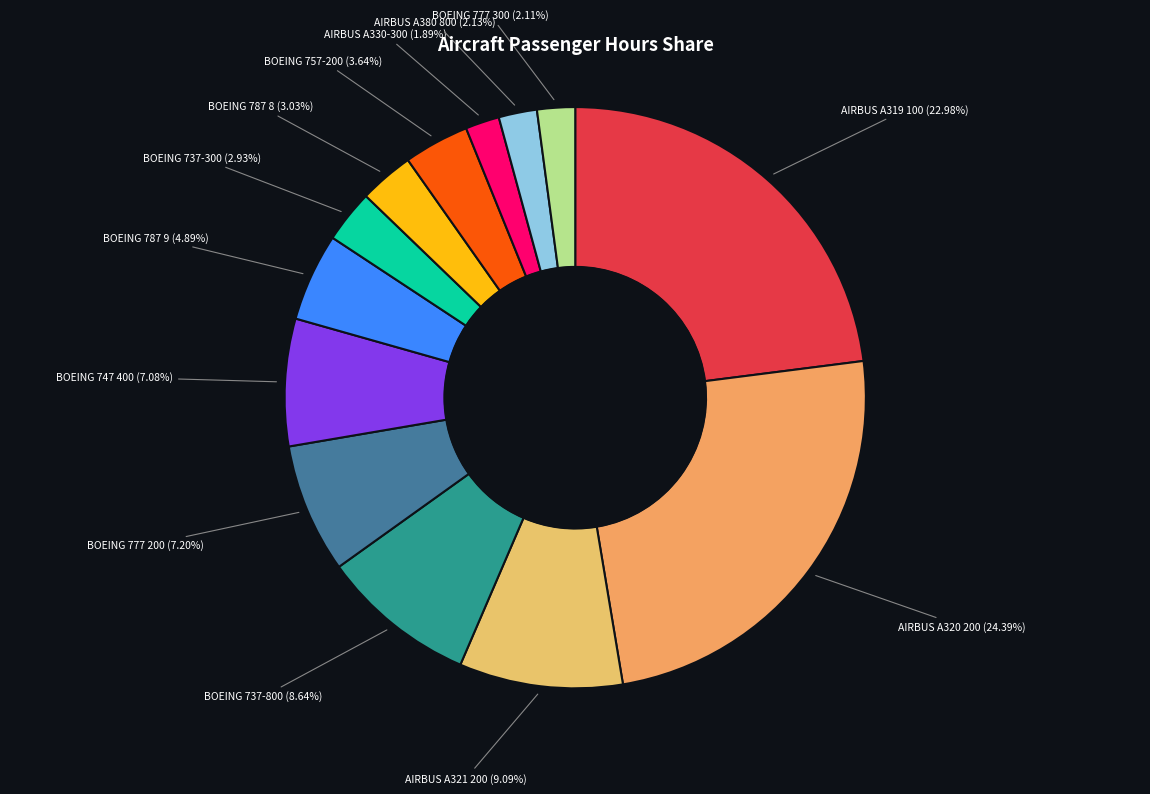

Is the sum of BOEING 757-200 and BOEING 747 400 greater than half?

No